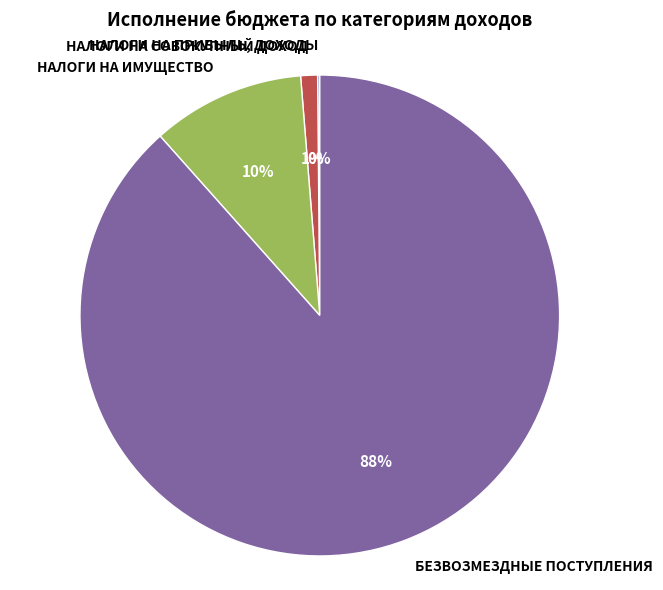

Is there a majority slice in this chart?

Yes